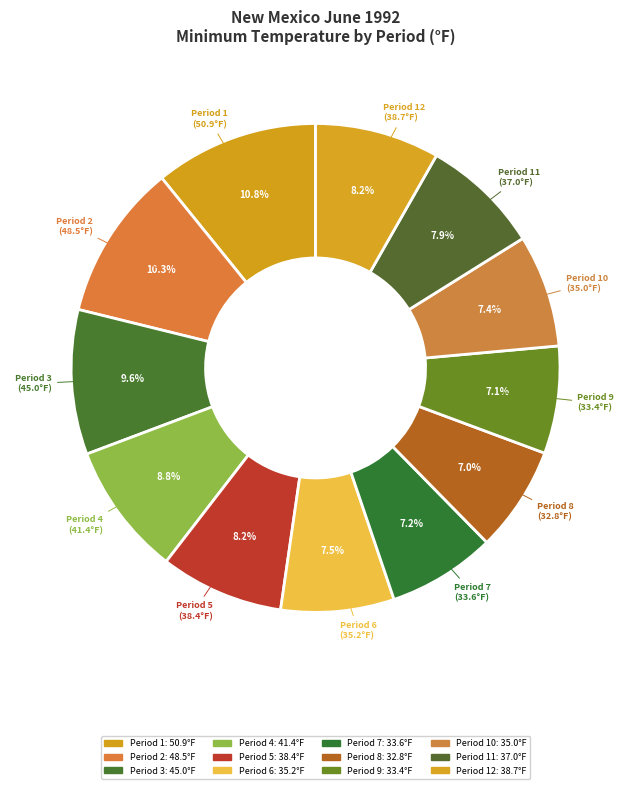

How many slices are in this pie chart?

12